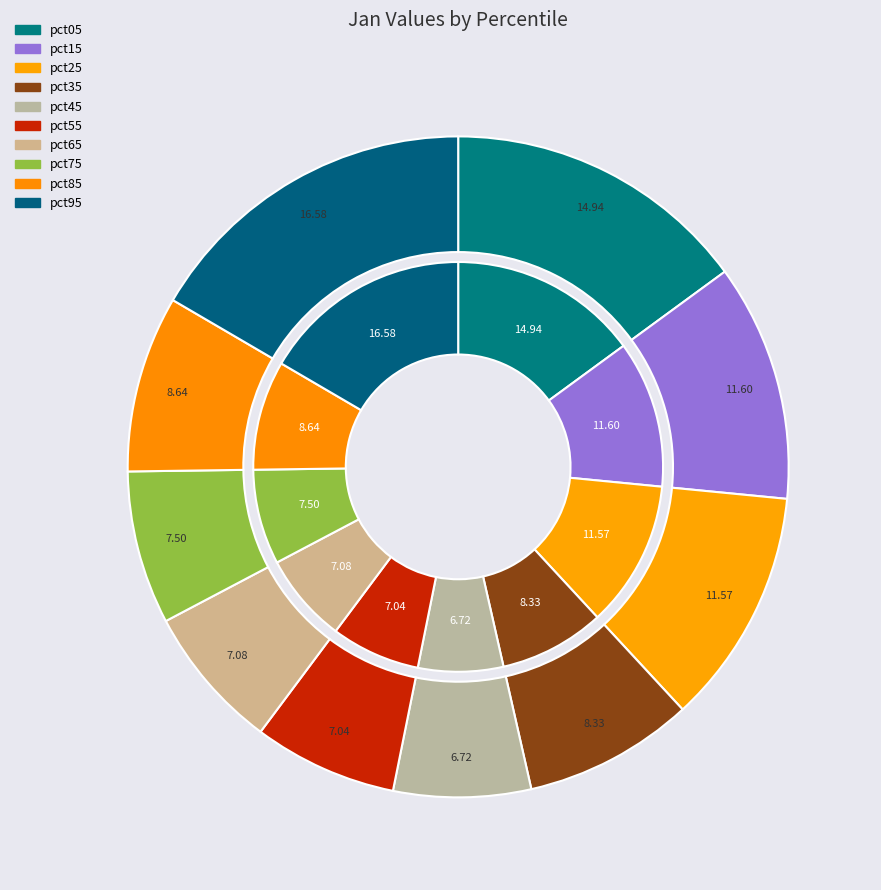

Is it true that pct65 is 7% of the pie?

True